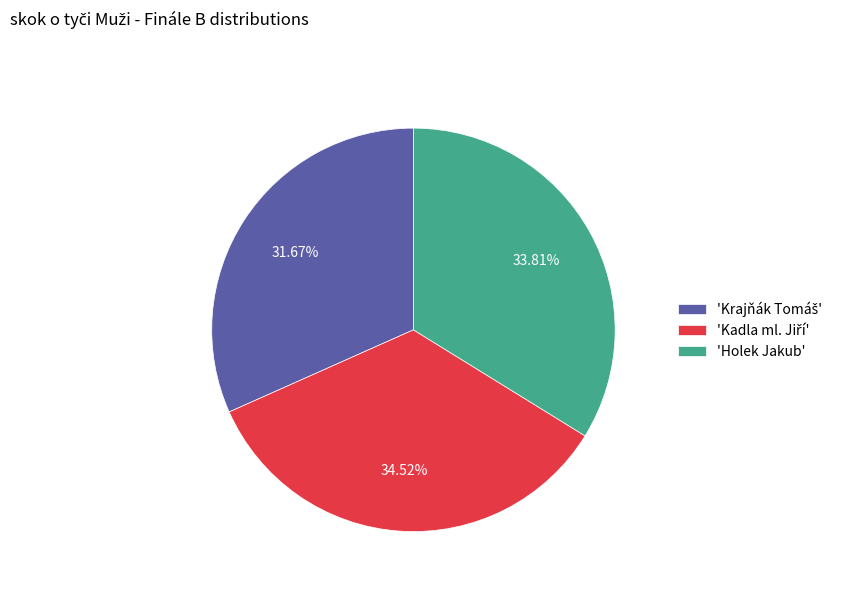

Does 'Holek Jakub' account for over 50% of the chart?

No